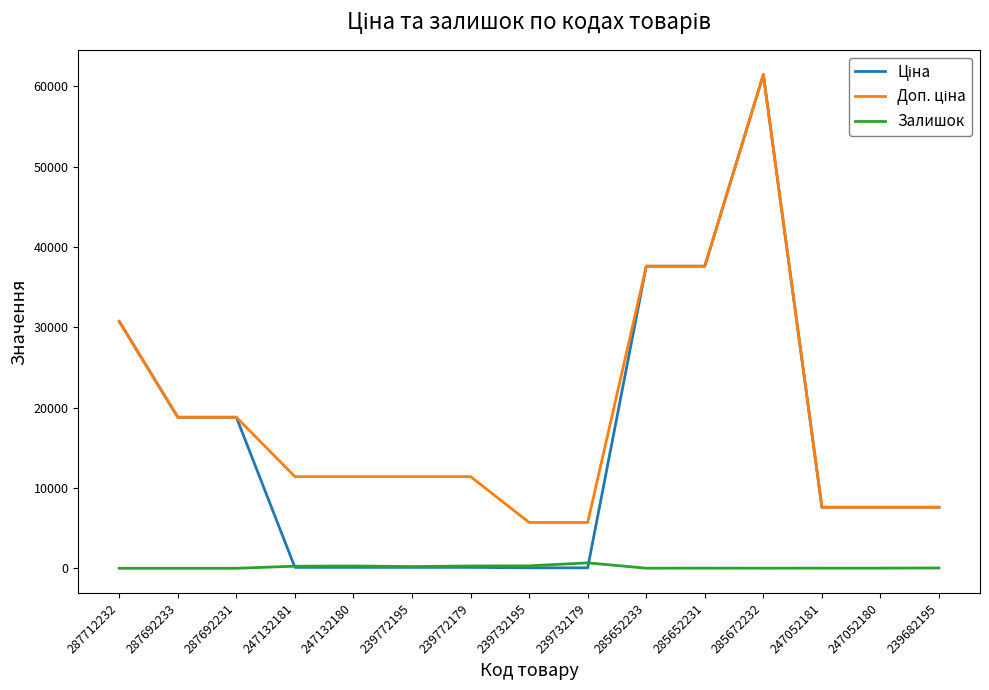

Which label corresponds to the largest value in the chart?

285672232